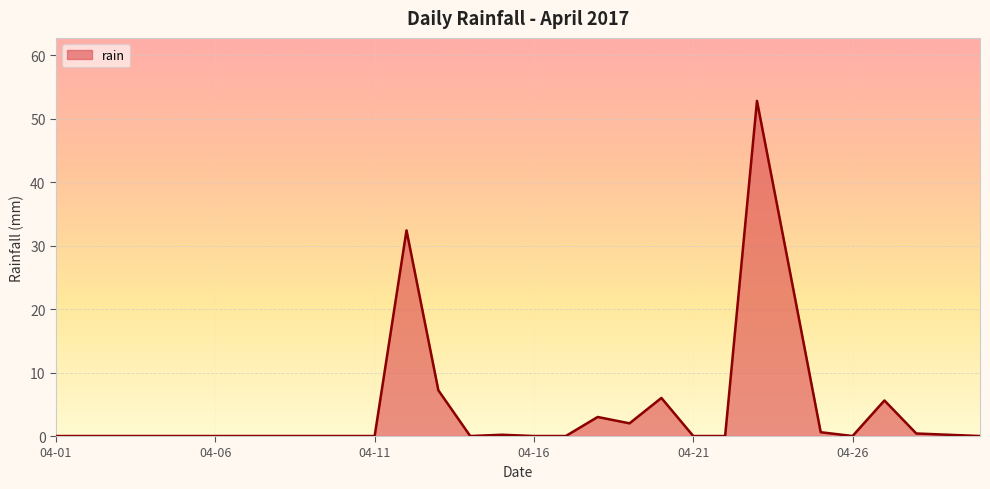

How many lines are shown in the chart?

1